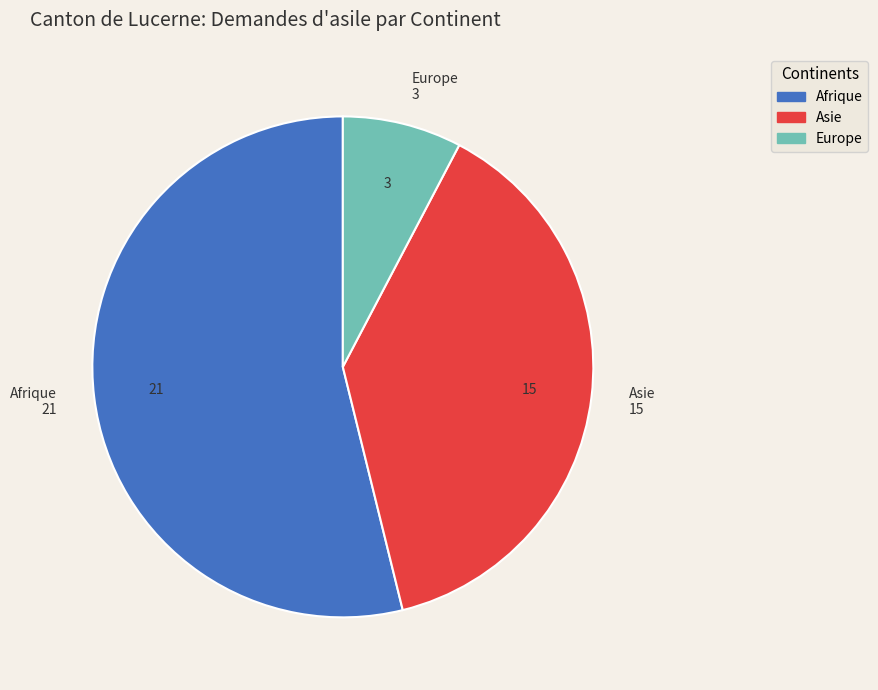

Is there any slice that represents more than half of the pie?

Yes